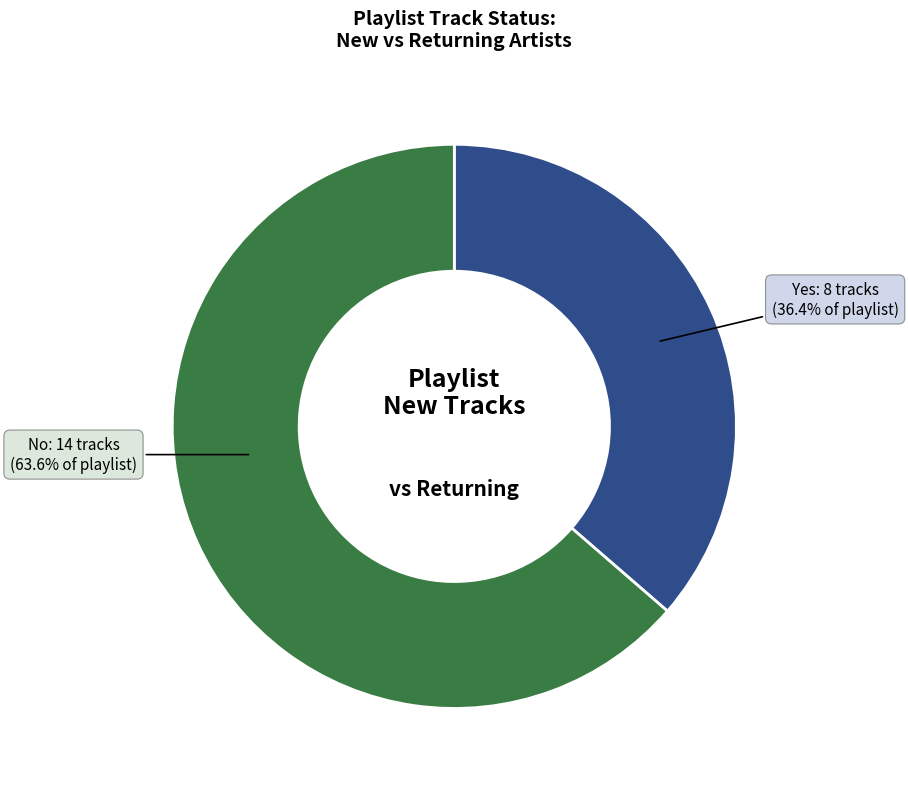

What is the smallest slice in the pie chart?

Yes